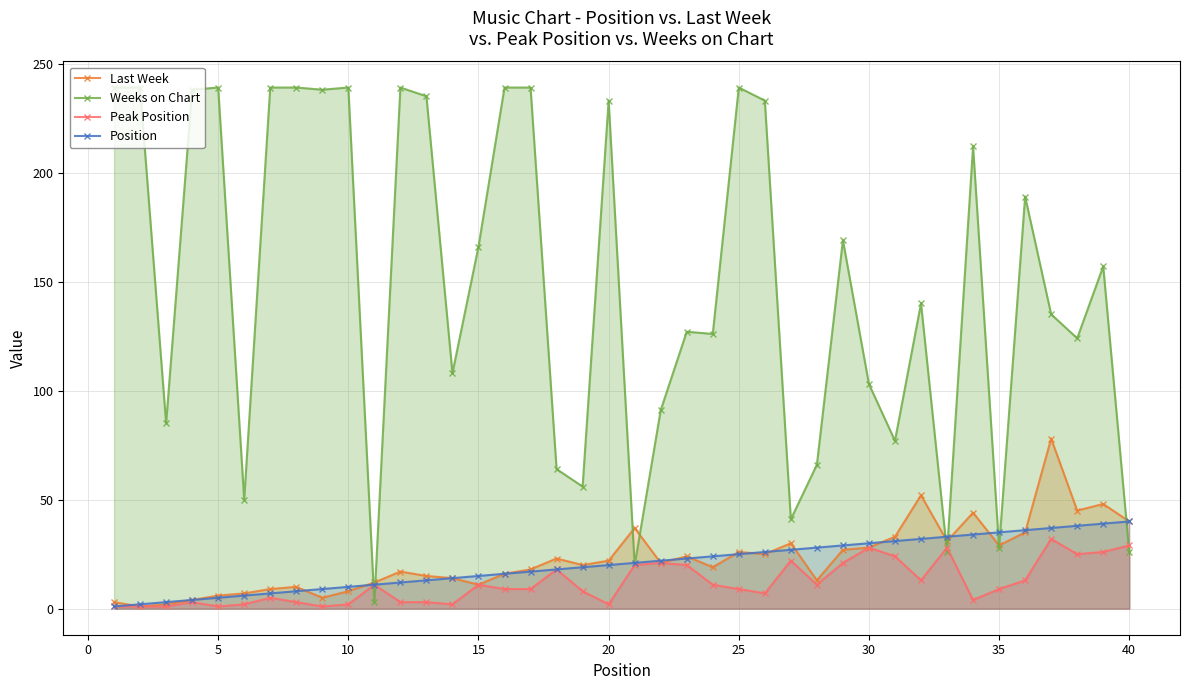

What is the greatest value displayed?

239